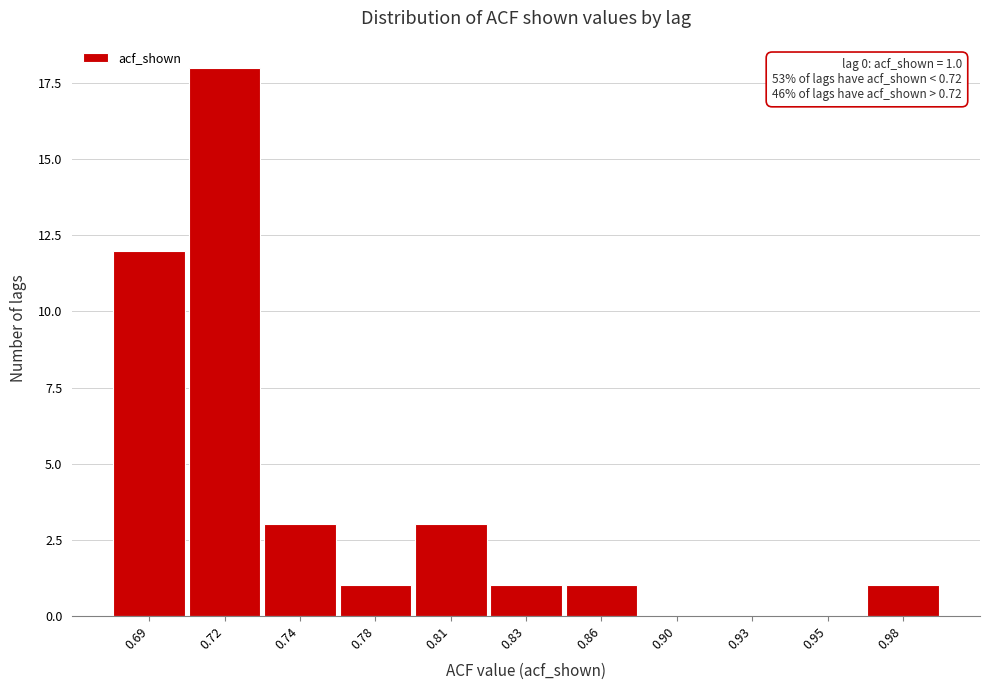

Reading left to right, what are all the values shown in this chart?

0.69=12	0.72=18	0.74=3	0.78=1	0.81=3	0.83=1	0.86=1	0.90=0	0.93=0	0.95=0	0.98=1